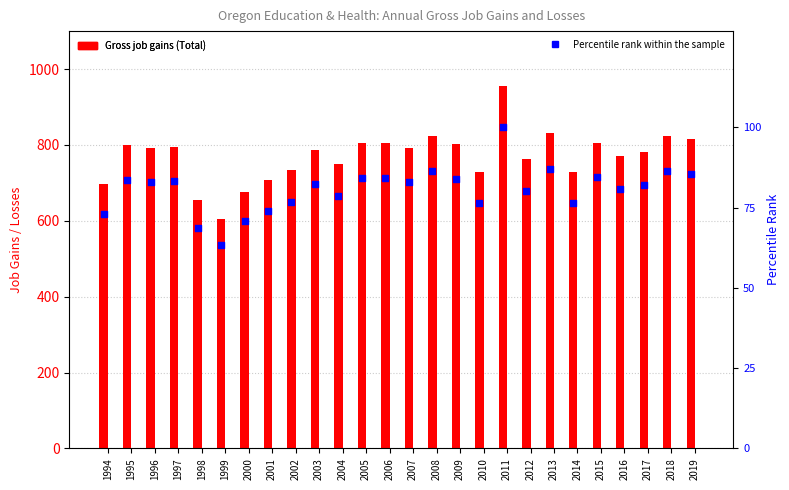

Which series has the largest Y range (max minus min)?

Gross job gains (Total)